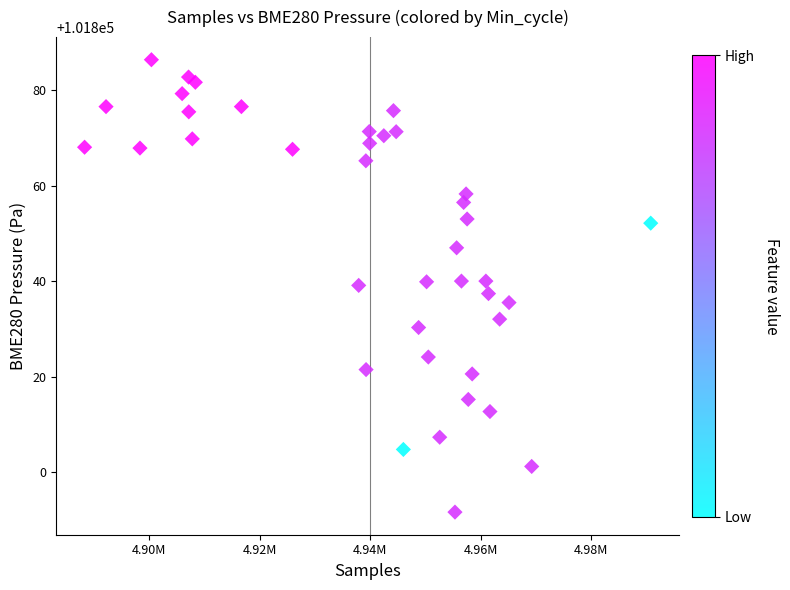

What is the range of X values (max minus min)?

102533.0